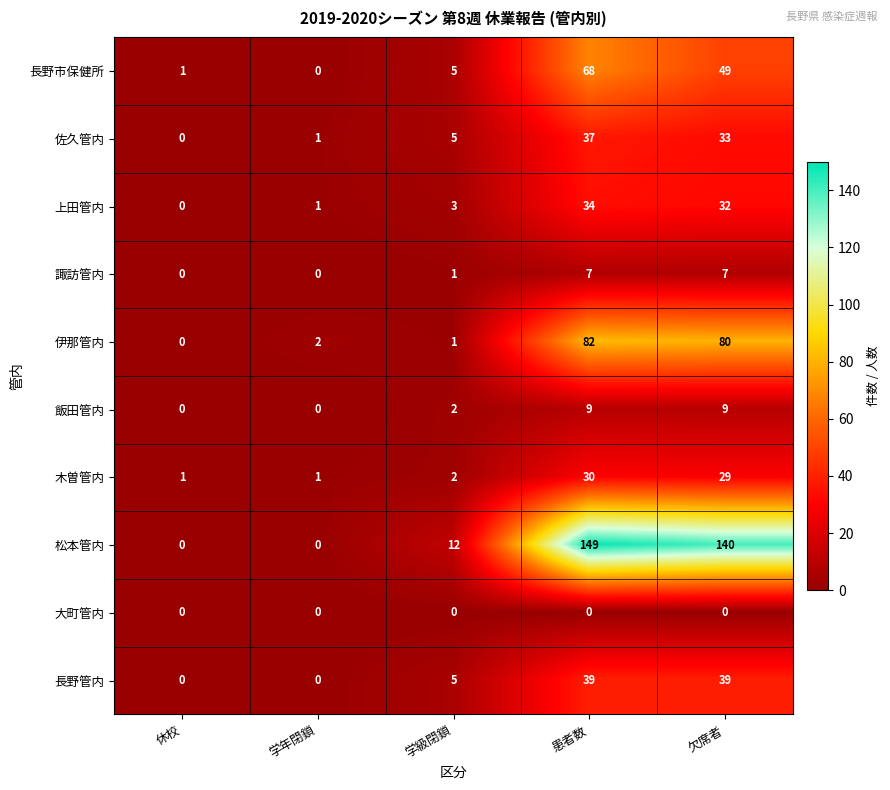

At which label is 長野管内 closest to 19?

学級閉鎖